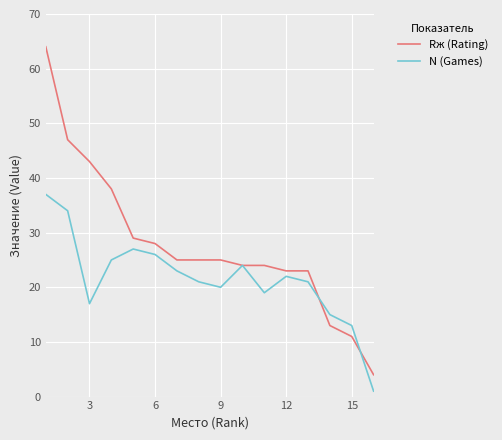

List the series in order of their peak value, lowest first.

N (Games), Rж (Rating)